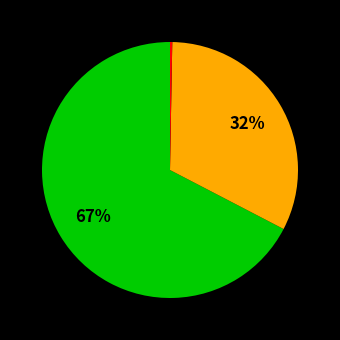

To the nearest percent, what is the average slice percentage?

33%